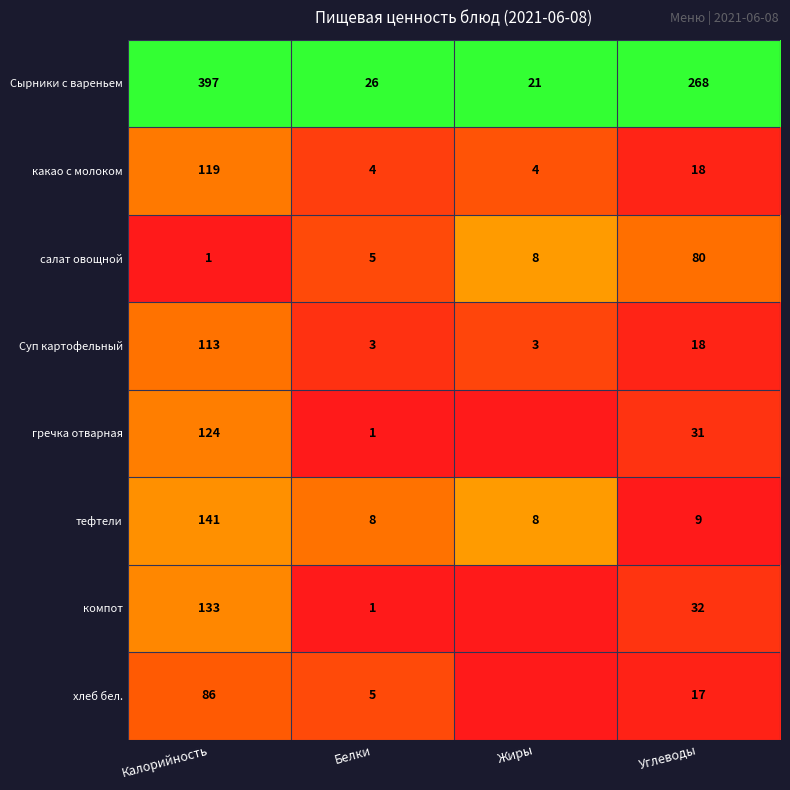

Which label corresponds to the largest value in the chart?

Калорийность